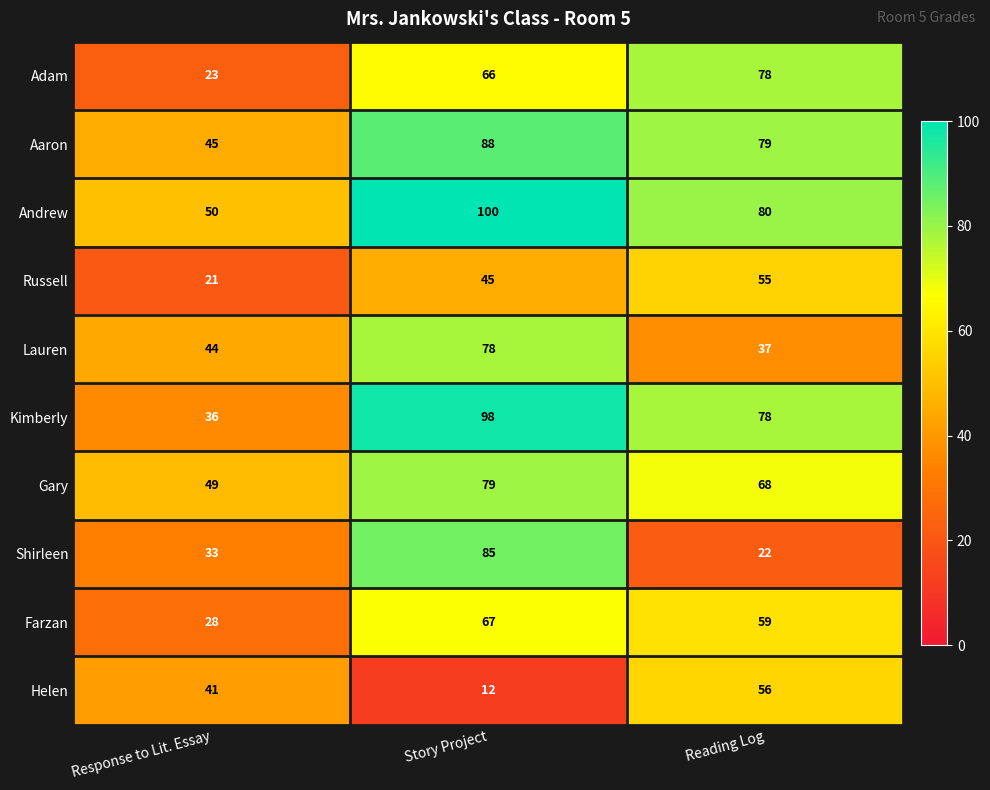

What is the lowest value of the Shirleen series?

22